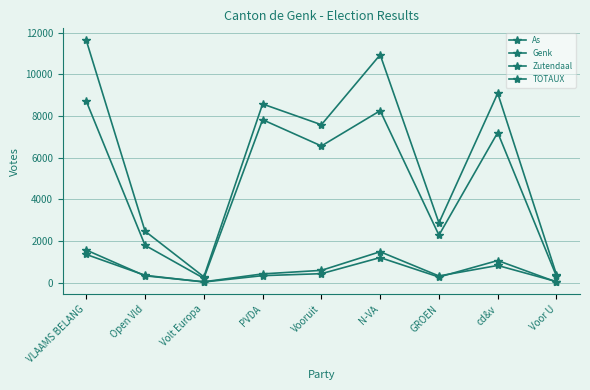

What is the sum of the TOTAUX values at Volt Europa and VLAAMS BELANG?

11901